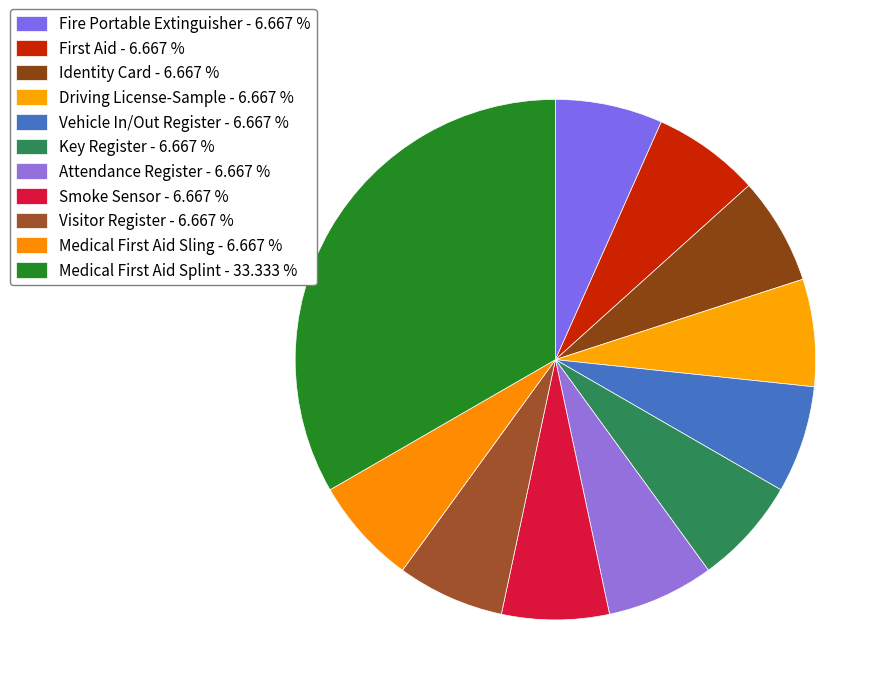

What is the smallest slice in the pie chart?

Fire Portable Extinguisher